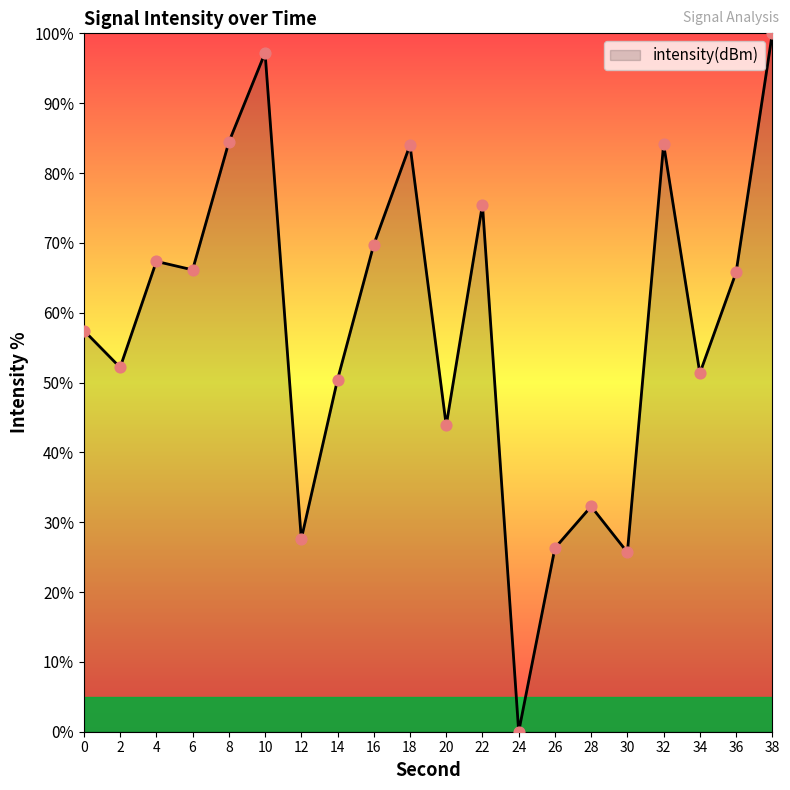

Which has a higher value, 16 or 34?

16